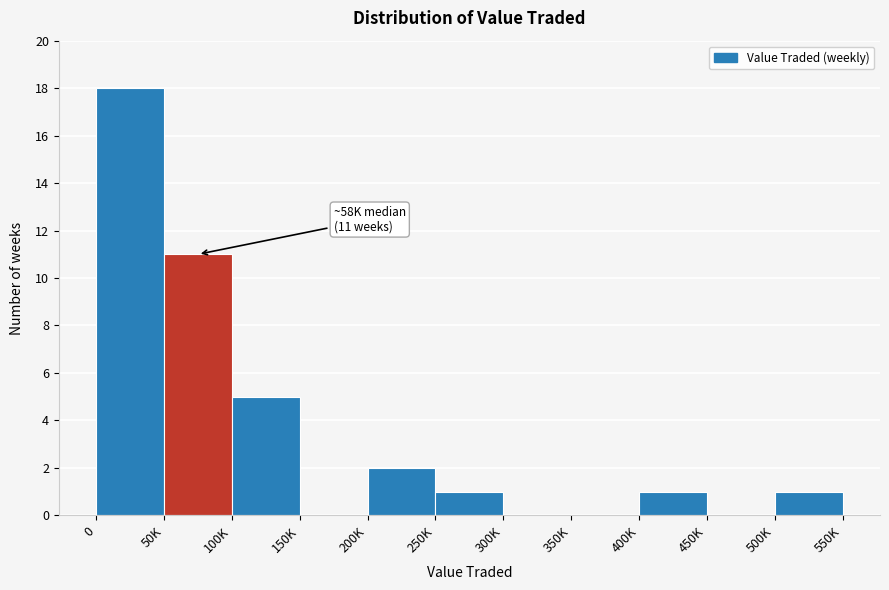

Reading left to right, transcribe all the data shown in this chart.

0=18	50K=11	100K=5	150K=0	200K=2	250K=1	300K=0	350K=0	400K=1	450K=0	500K=1